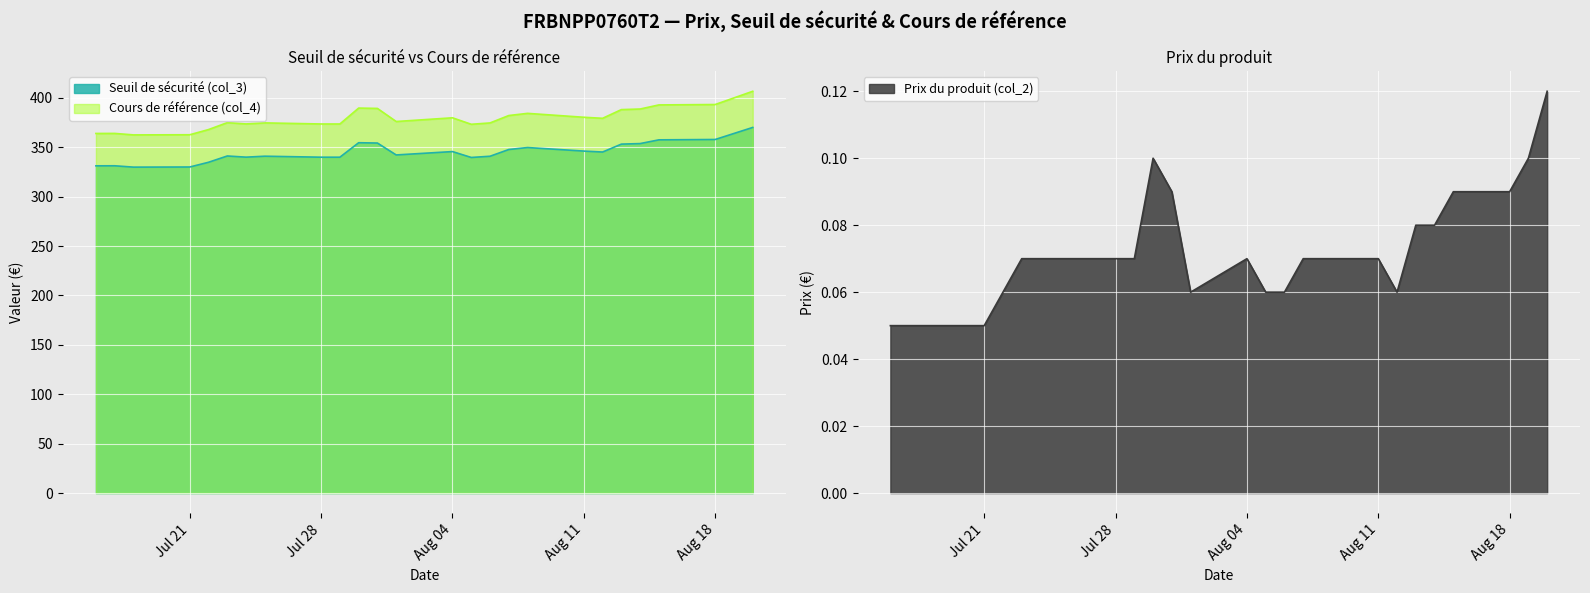

At 2025-07-29, list the series in order from largest to smallest.

Cours de référence (col_4), Seuil de sécurité (col_3), Prix du produit (col_2)